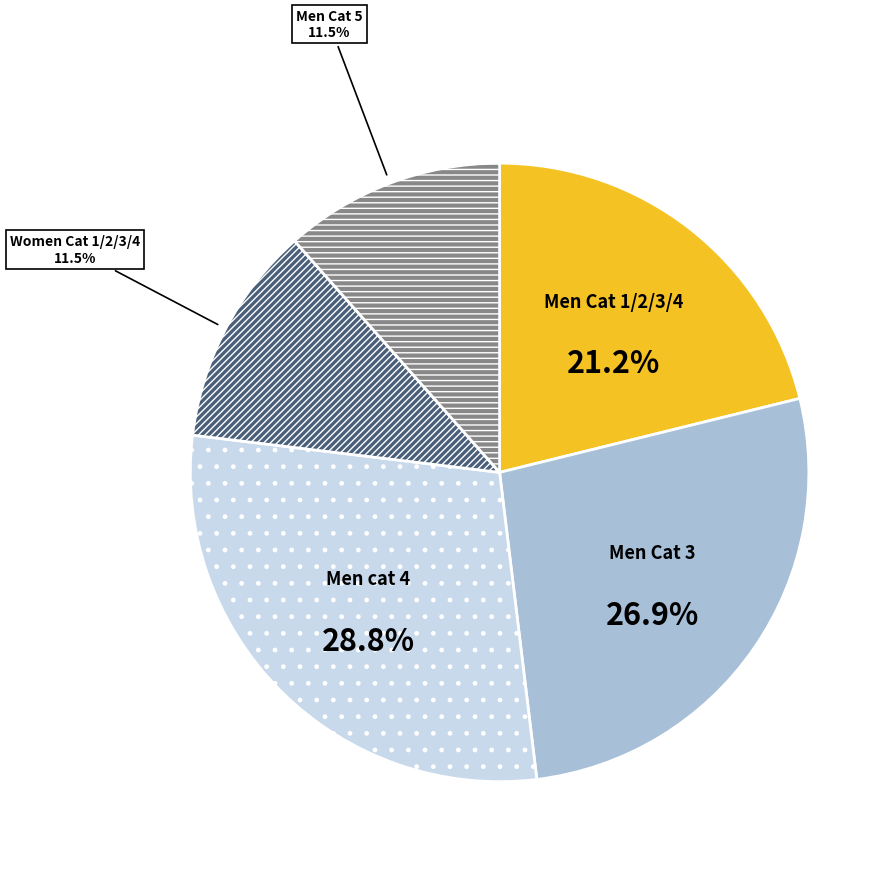

Is it true that Men Cat 1/2/3/4 is 21% of the pie?

True